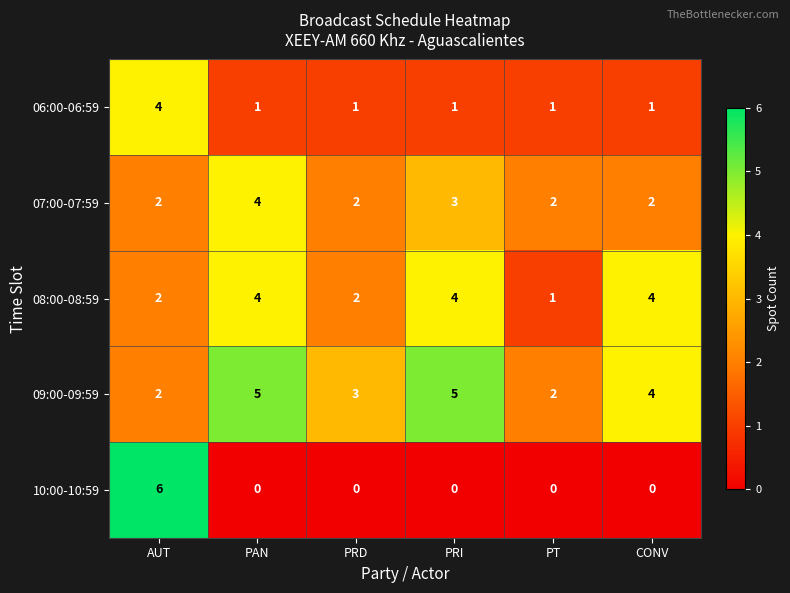

Which series has the largest total across all categories?

09:00-09:59